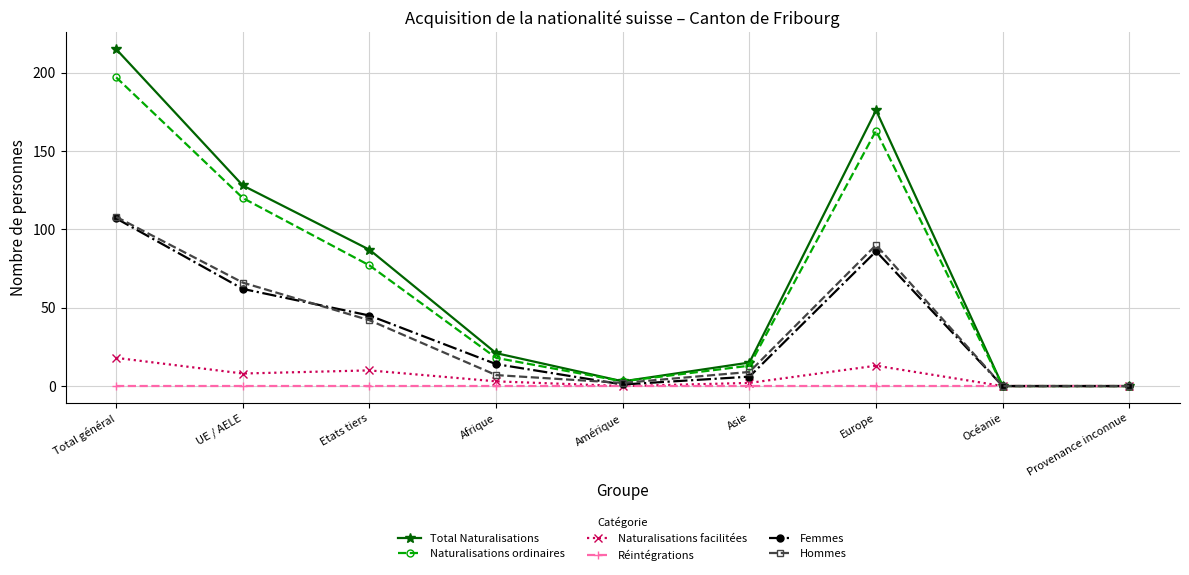

Which series has the widest spread of values?

Total Naturalisations